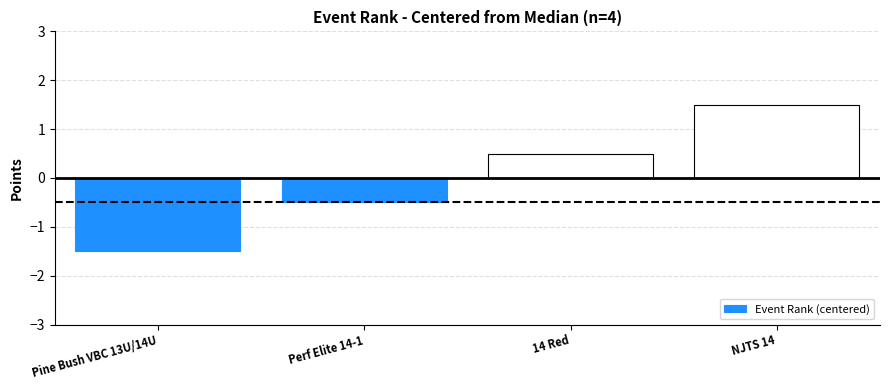

Are the bars grouped side by side (vs. stacked)?

No